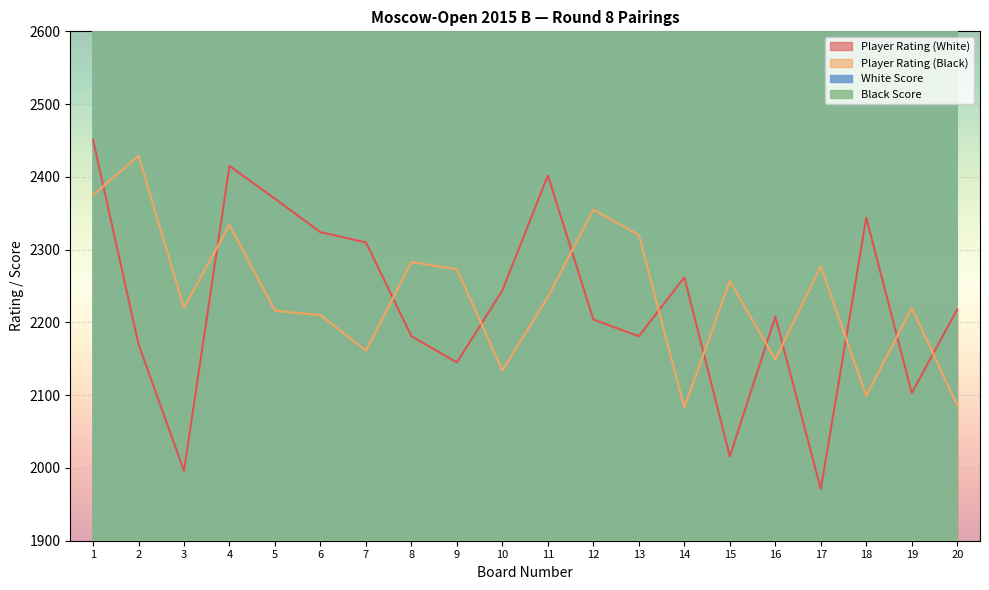

Rank the series at 18 from lowest to highest value.

Player Rating (Black), Player Rating (White), White Score, Black Score